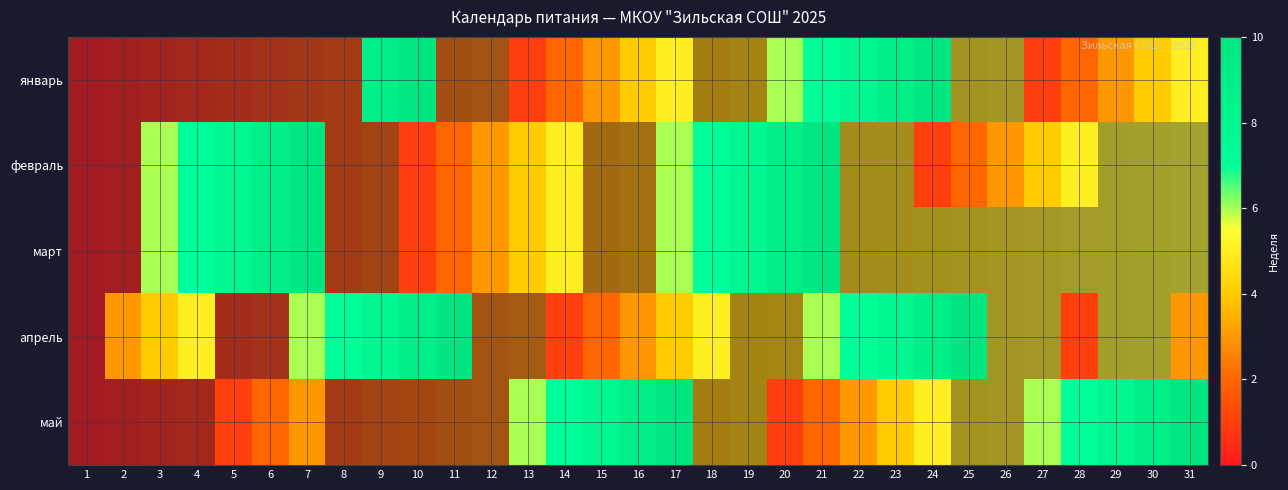

What is the maximum value shown in the chart?

10